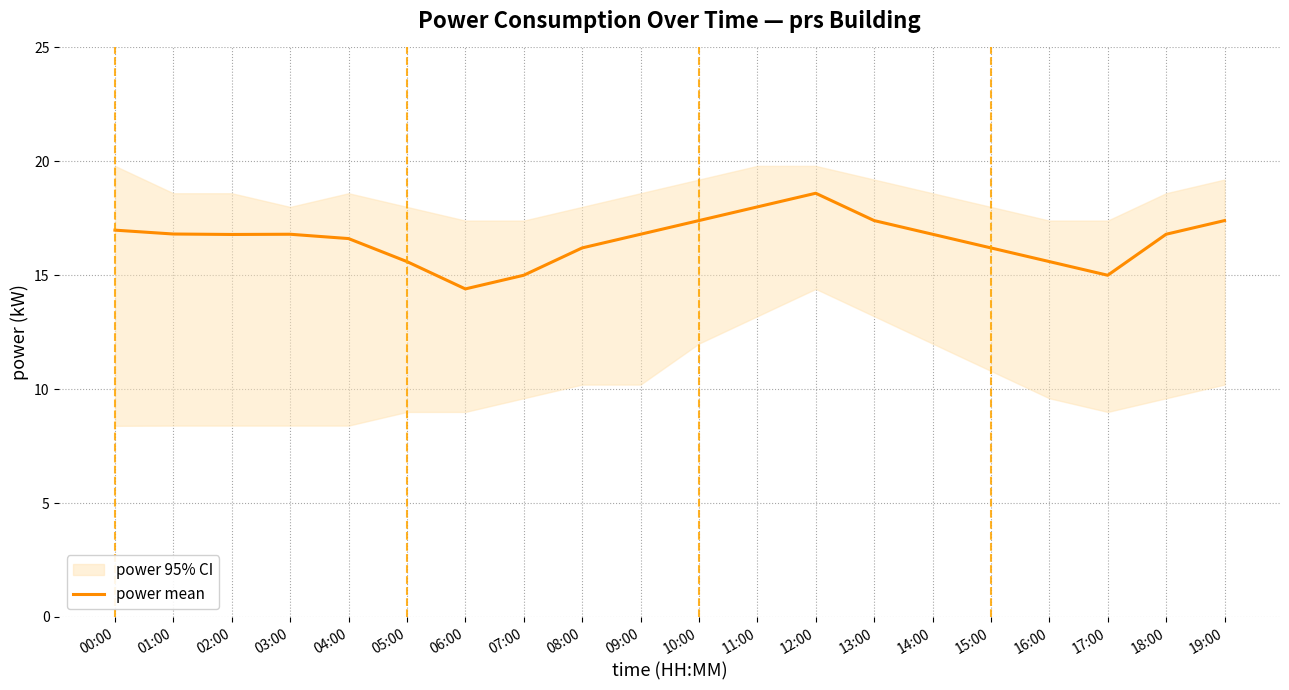

Does the chart have visible grid lines?

Yes